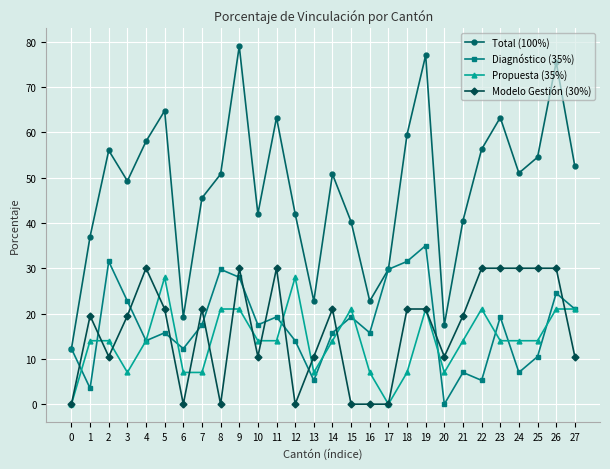

Where does the Total (100%) series first go above 50?

2